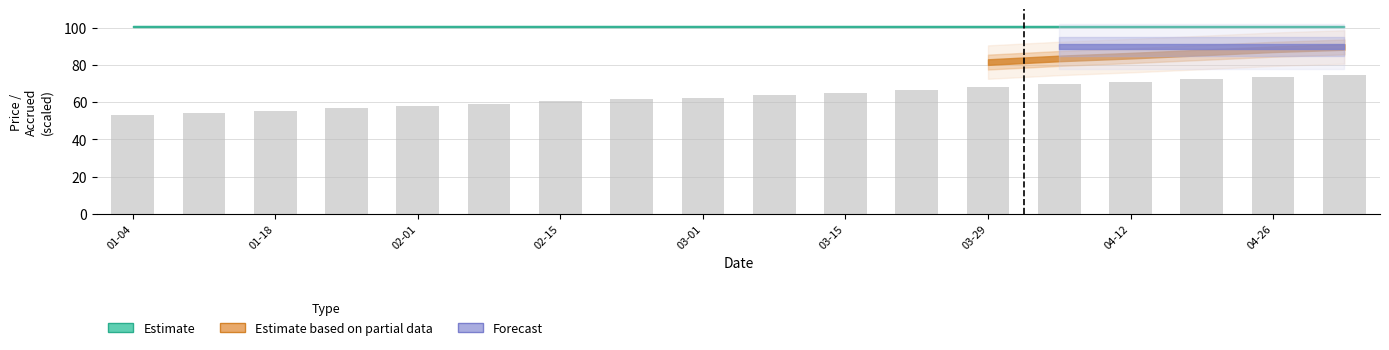

Does the chart contain any negative values?

No